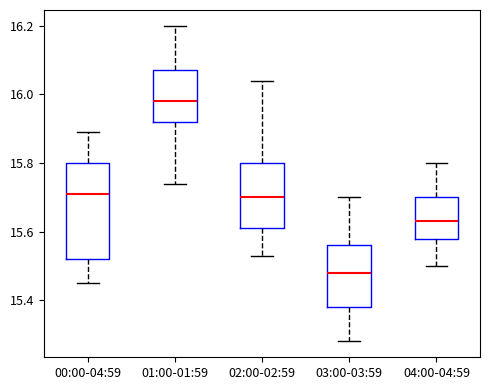

Comparing the boxes themselves (not the whiskers), which one is the tallest?

00:00-04:59